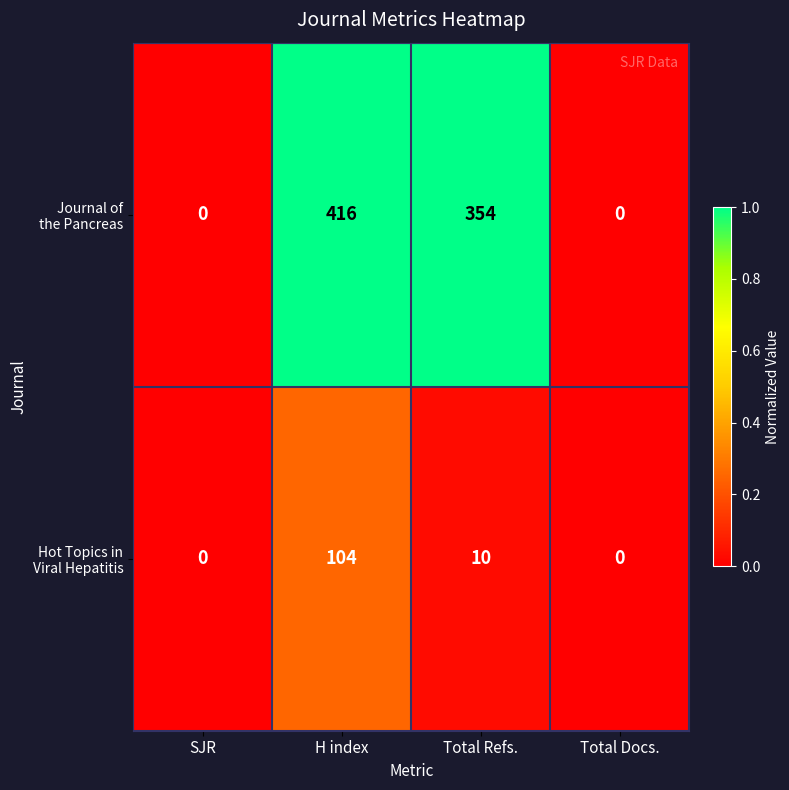

What is the greatest value displayed?

416